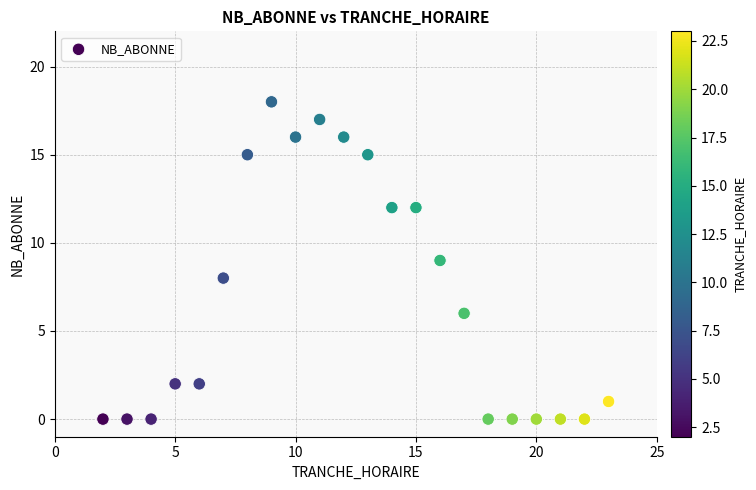

What is the range of Y values (max minus min)?

18